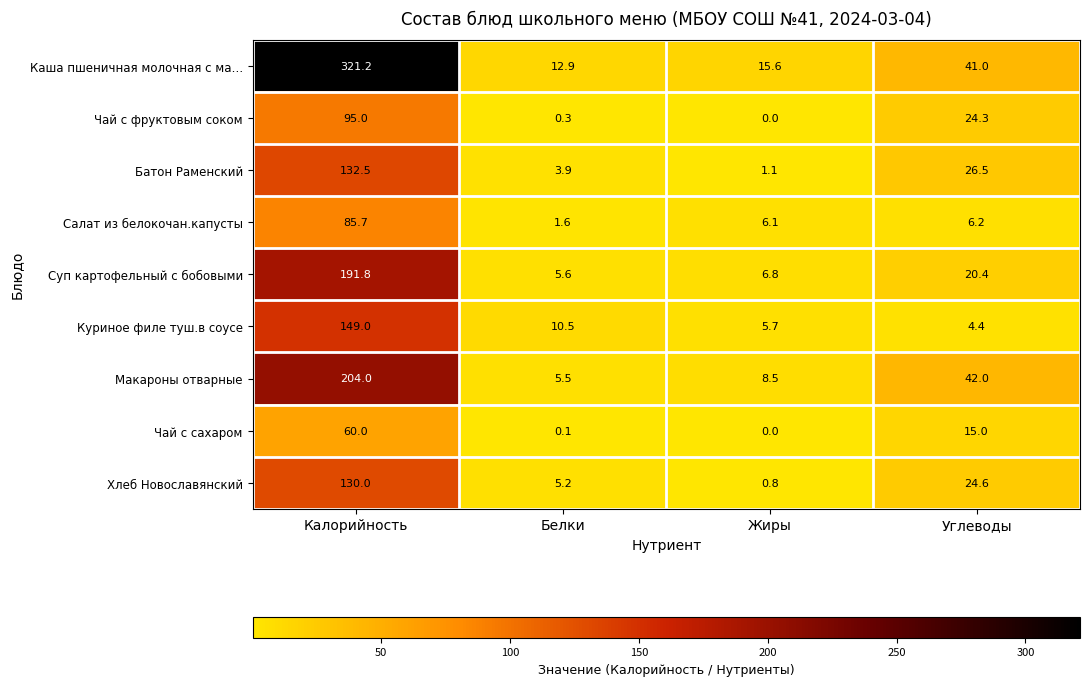

Is it true that Чай с сахаром equals 0.1 at Белки?

True